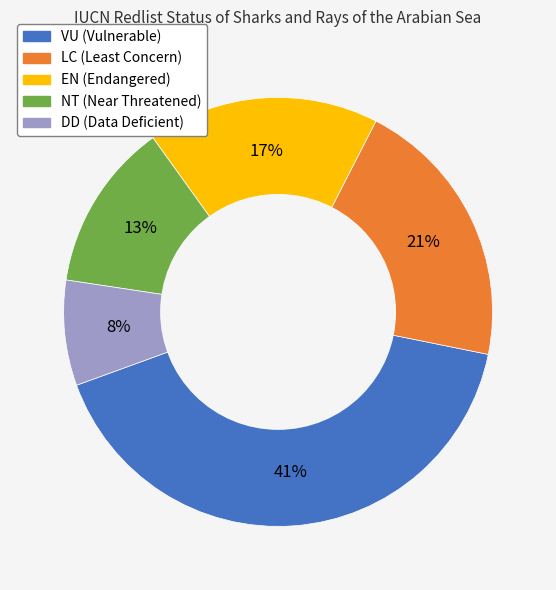

Combined, do LC and DD account for over 50%?

No